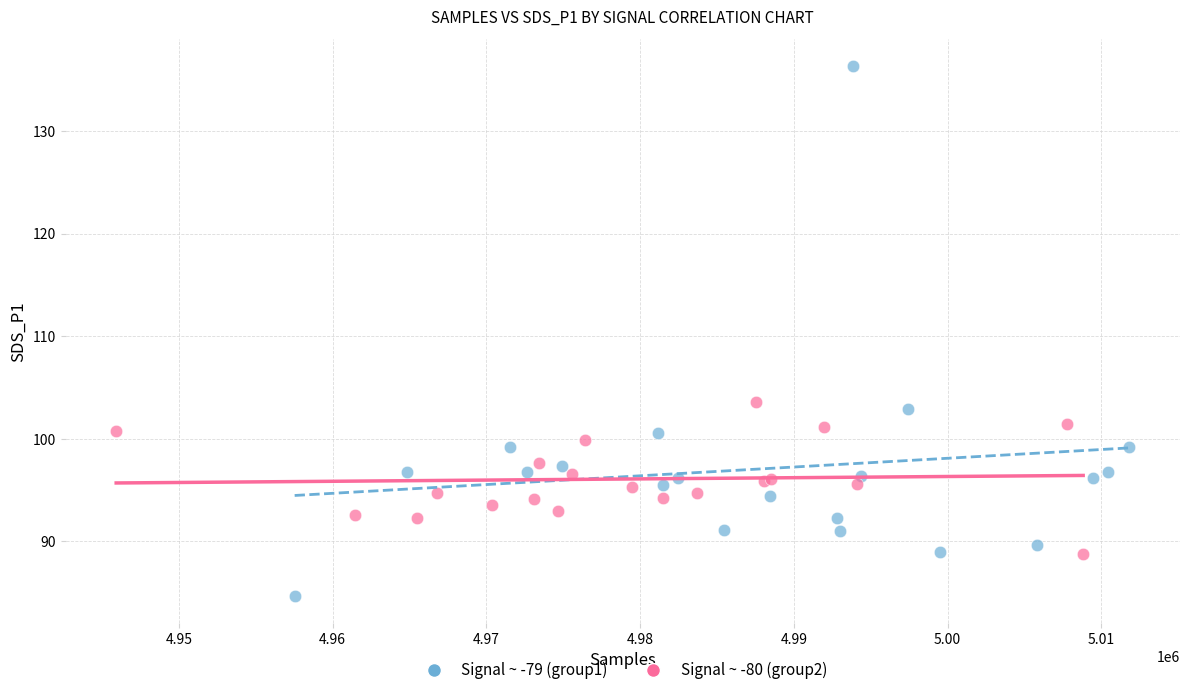

Which series reaches the minimum Y coordinate?

Signal ~ -79 (group1)